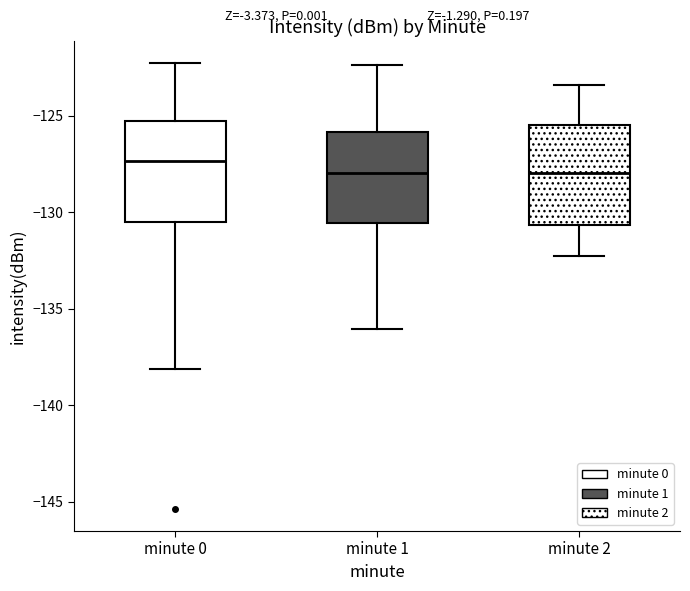

Where does the median line of the box for minute 2 sit on the y-axis? The values are not printed on the chart, so give them approximately, as read against the axis.

-128.0